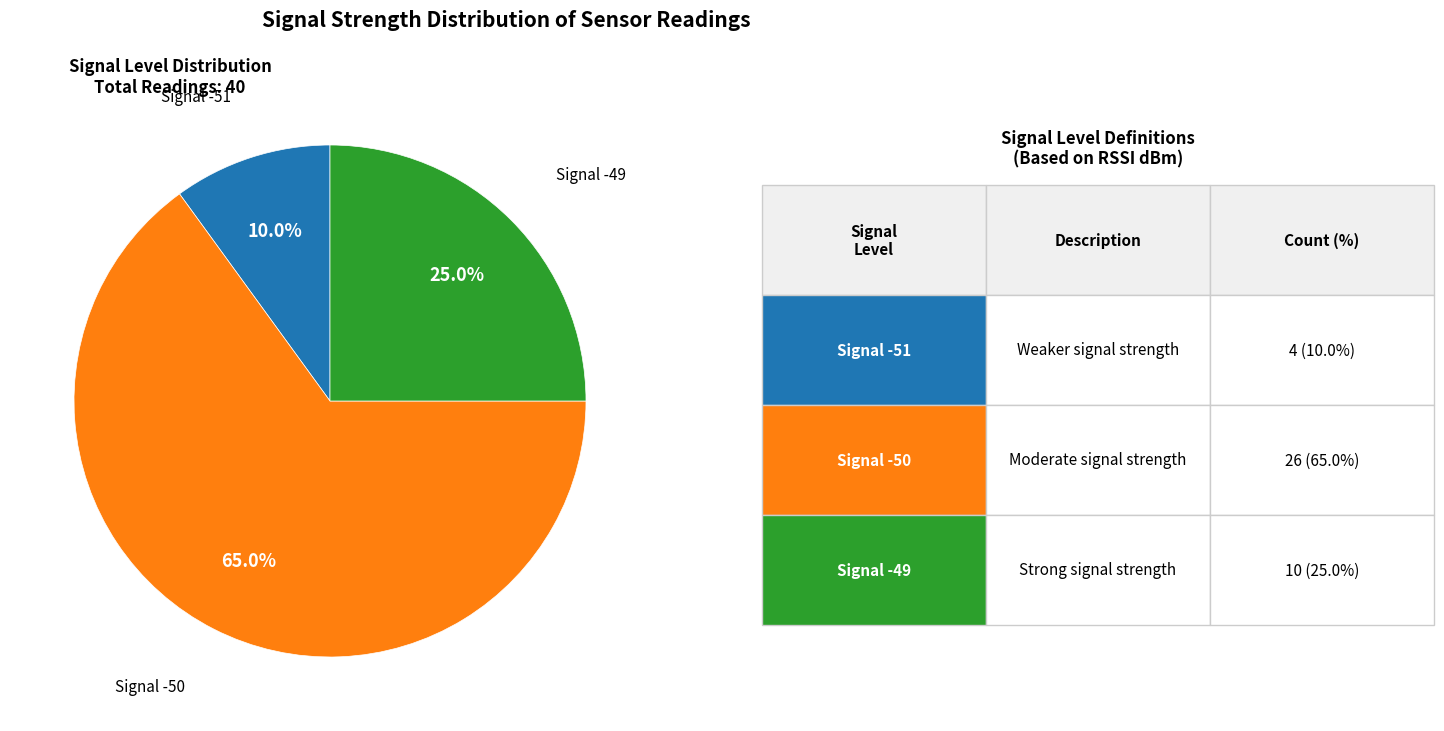

What portion of the pie excludes Signal -51?

90.0%